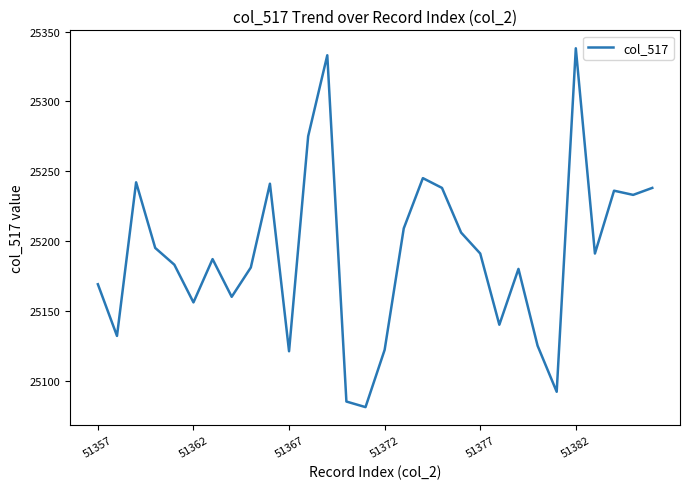

What is the greatest value displayed?

25338